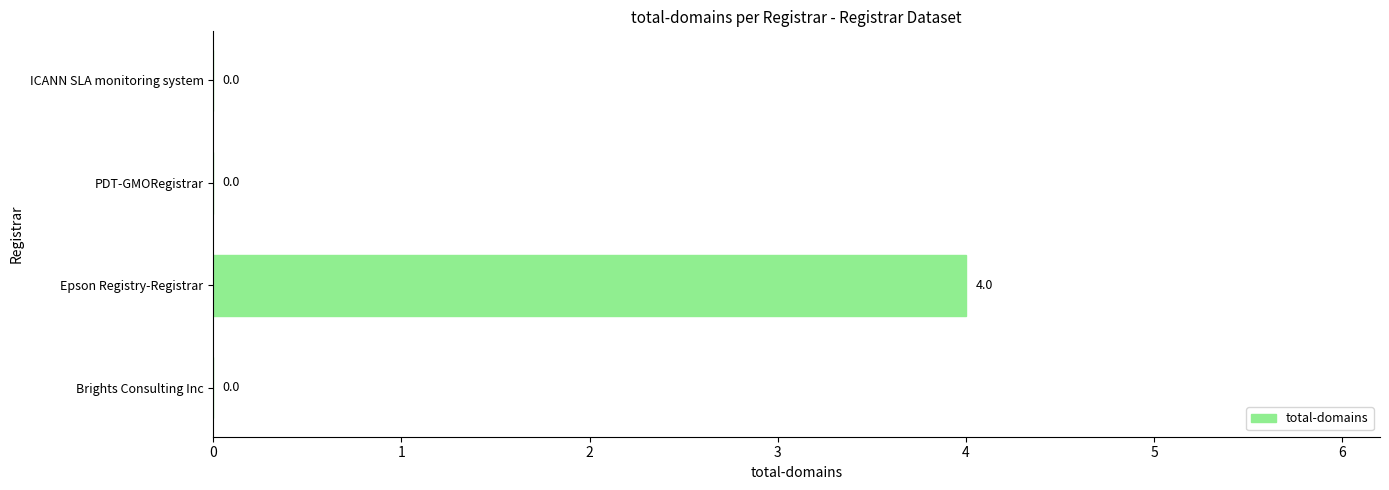

What is the sum of all values?

4